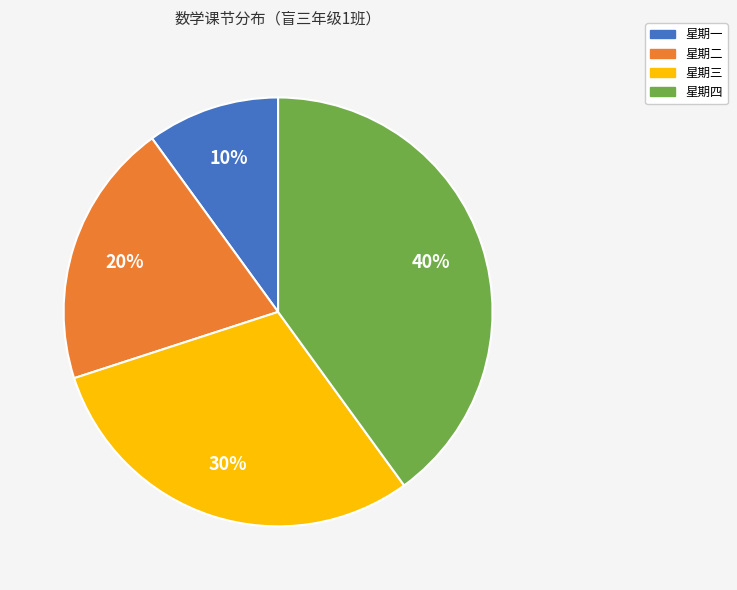

To the nearest percent, what portion does 星期四 represent?

40%